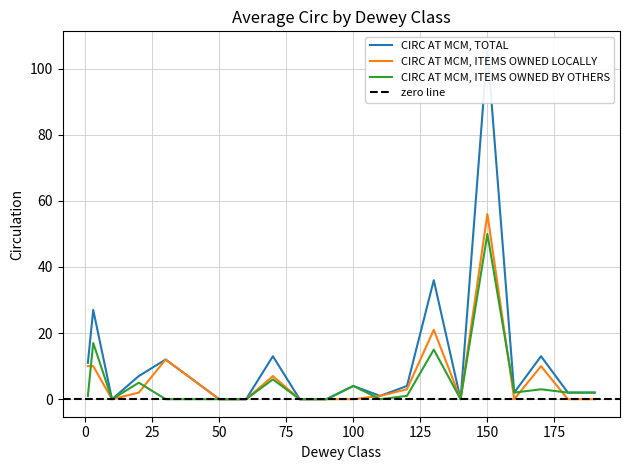

What is the difference between the highest and lowest values at 100?

4